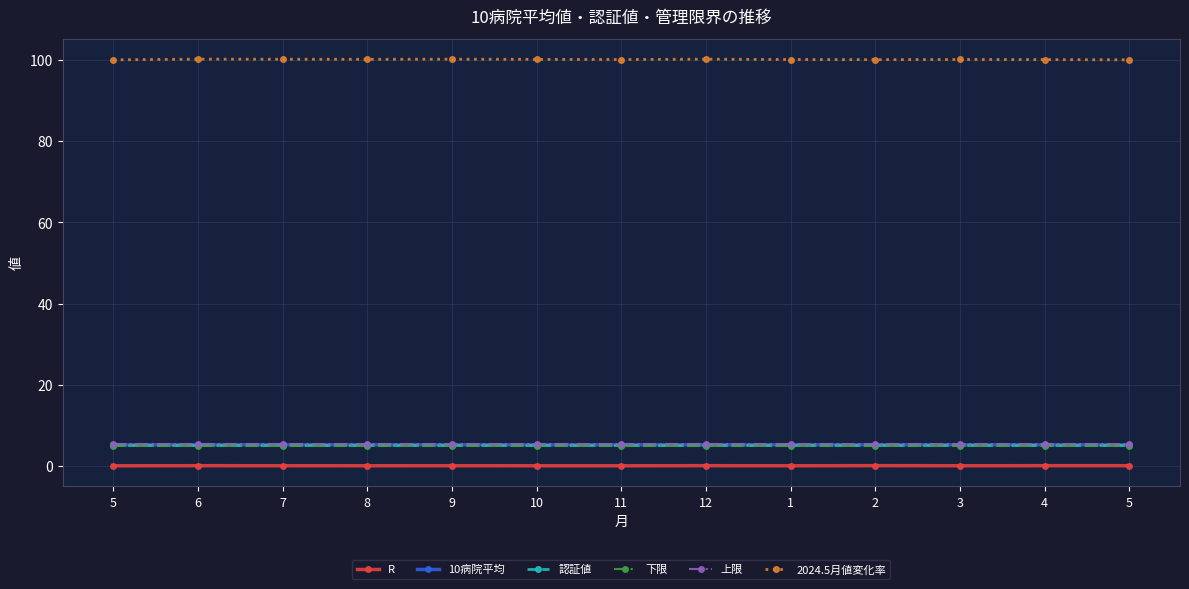

Count the number of categories in the chart.

13